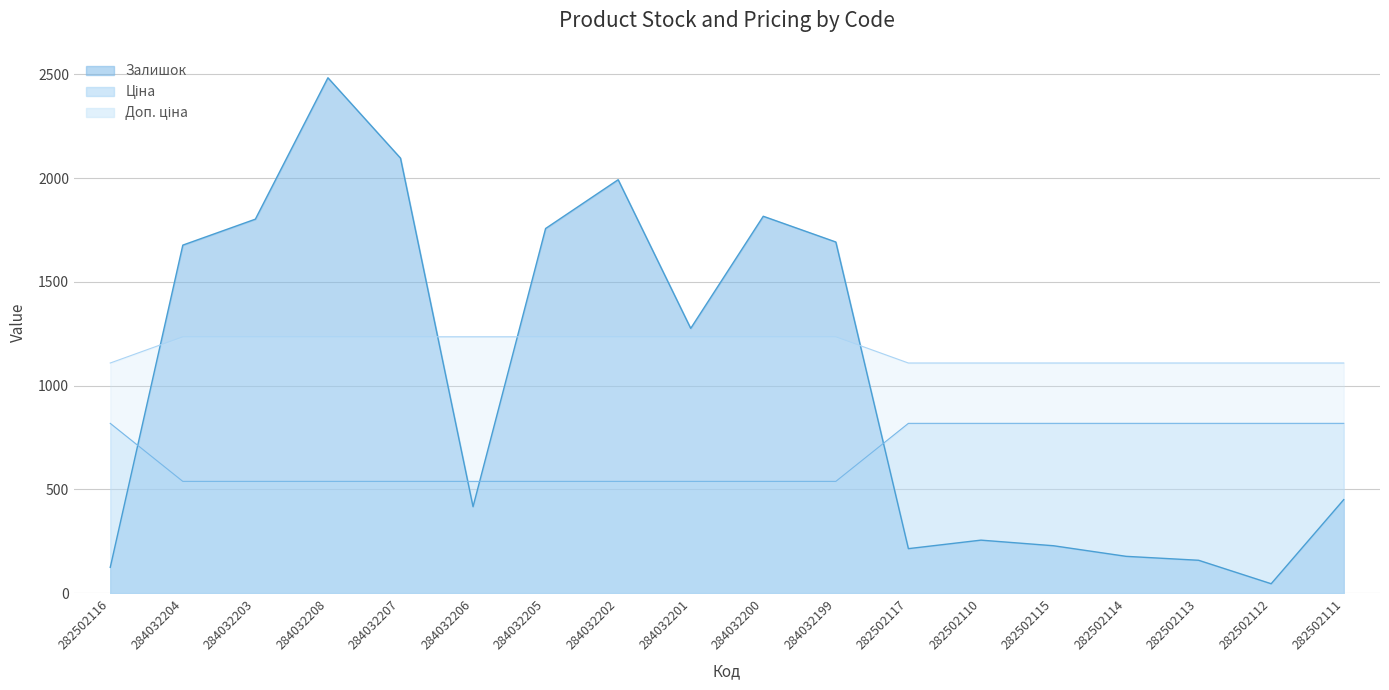

What is the minimum value shown in the chart?

46.0